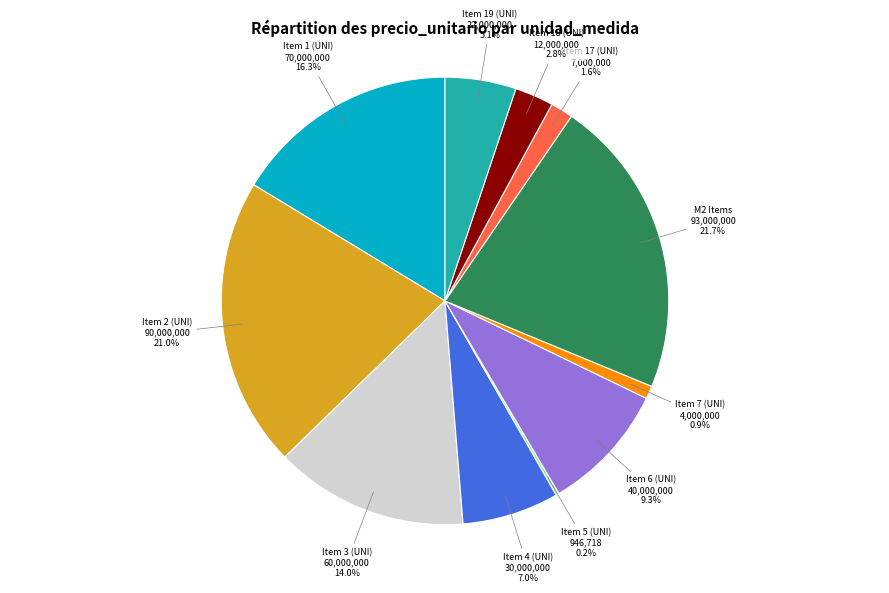

Do M2 Items and Item 1 (UNI) together represent more than half of the pie?

No